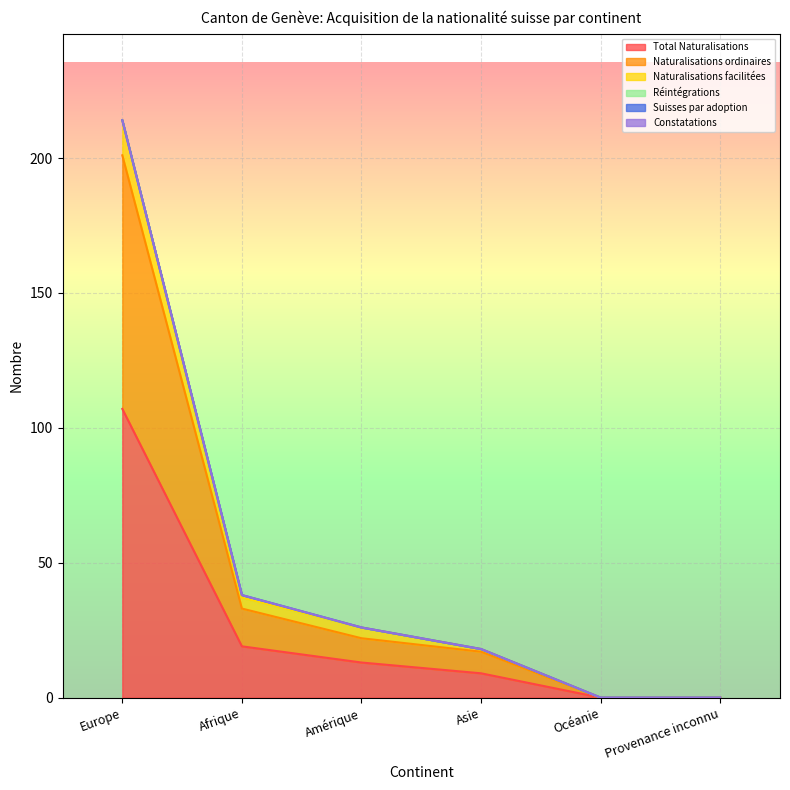

Between Amérique and Europe, which is larger?

Europe